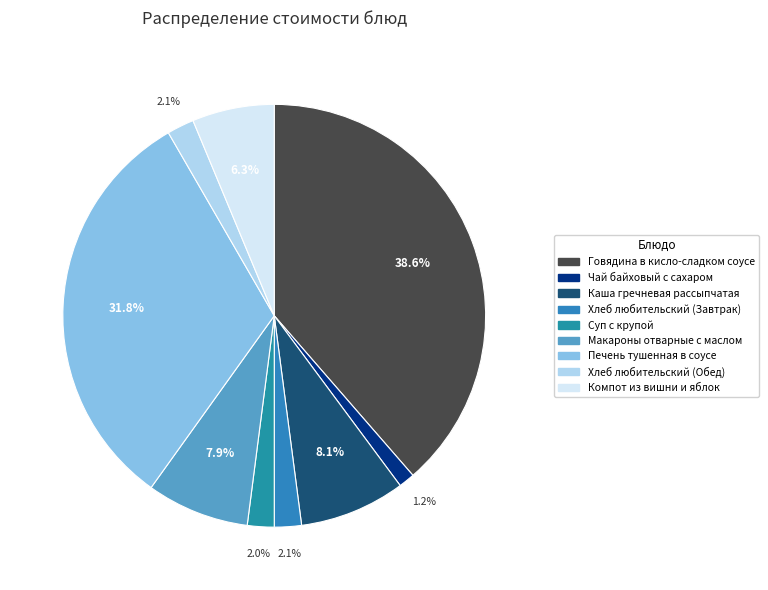

Which has a higher value, Суп с крупой or Чай байховый с сахаром?

Суп с крупой